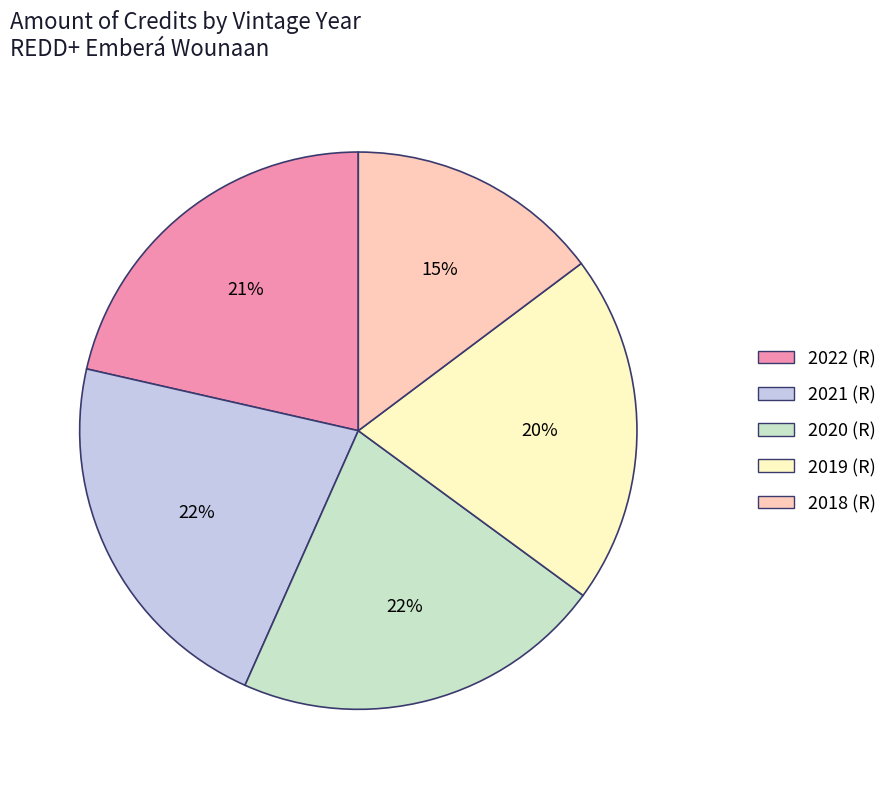

Is there any slice that represents more than half of the pie?

No